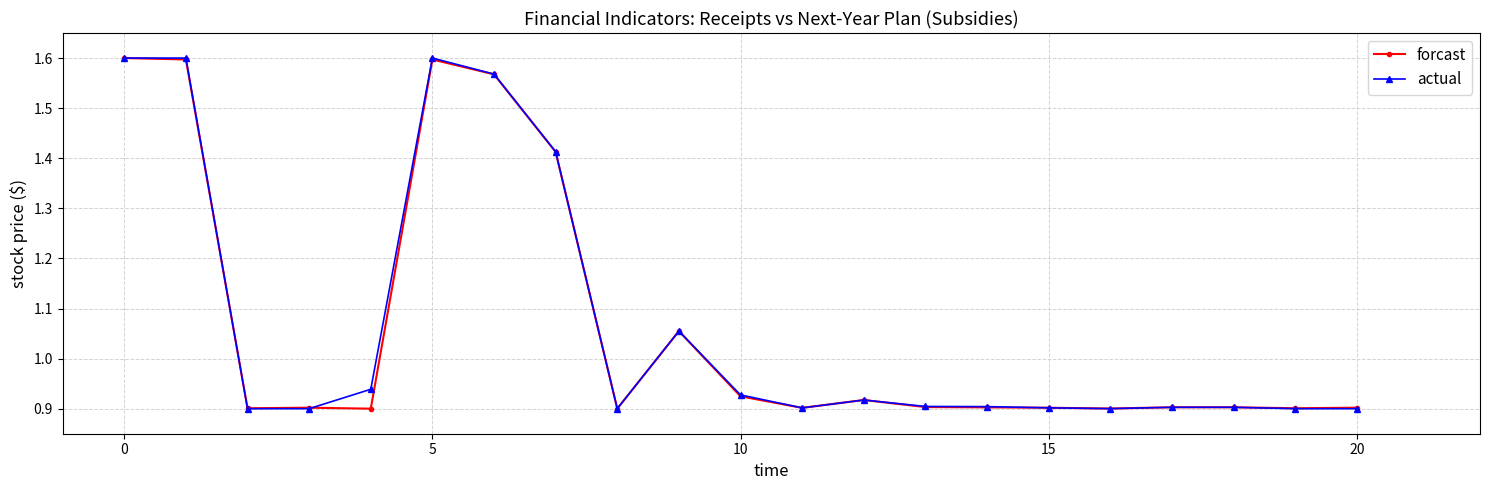

At how many categories does at least one series exceed 1?

6